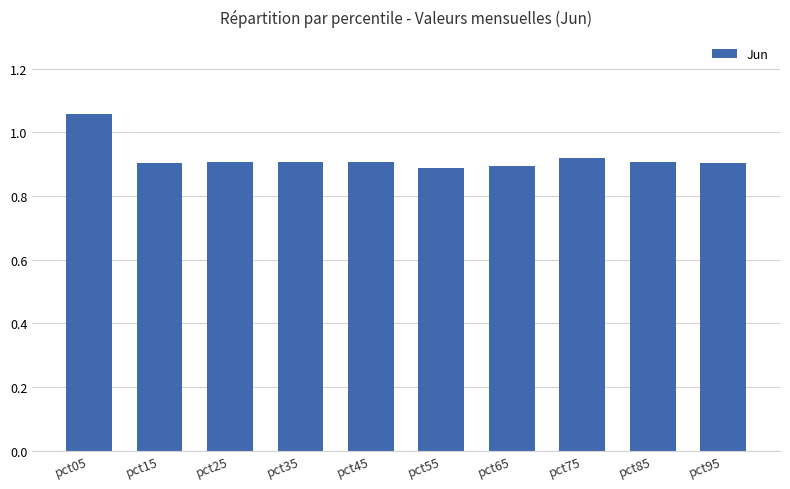

What is the sum of all values?

9.2